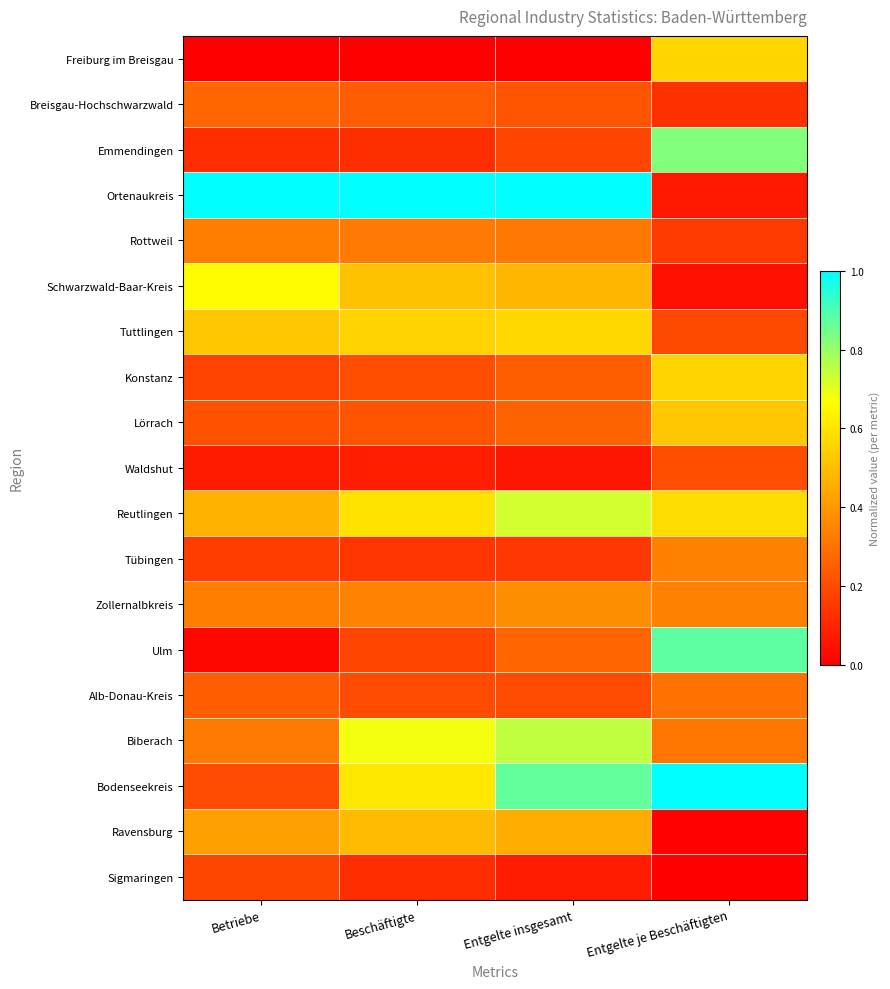

At which category is the sum across all series the highest?

Entgelte insgesamt